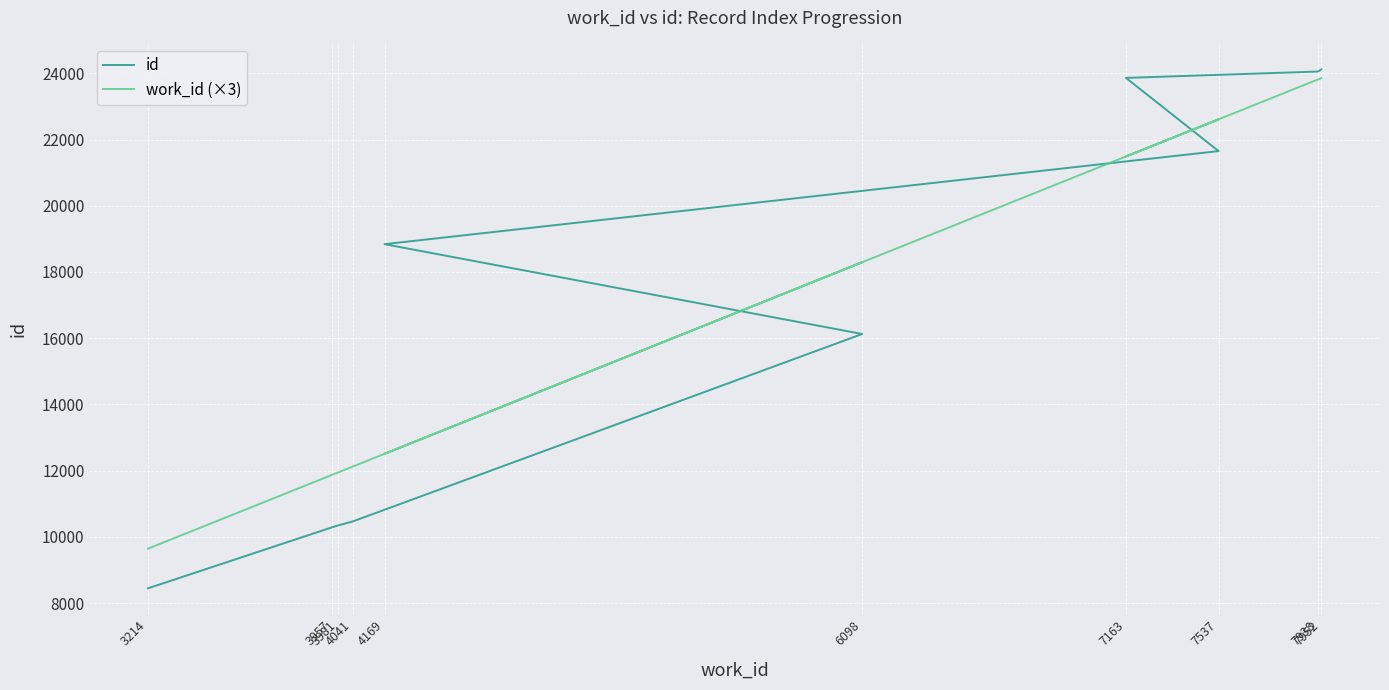

True or false: work_id (×3) has more than 0 points higher than both neighbors.

True